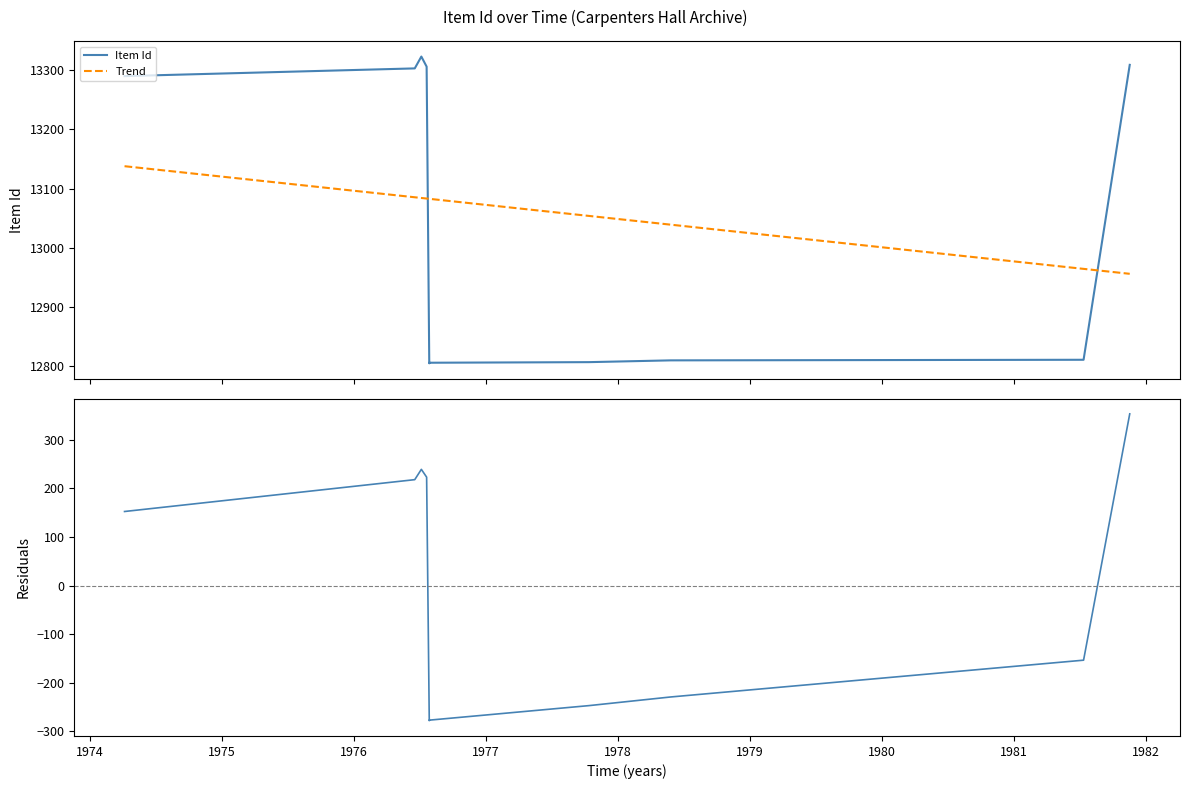

What is the difference between the second highest and second lowest values in the Residuals series?

515.6